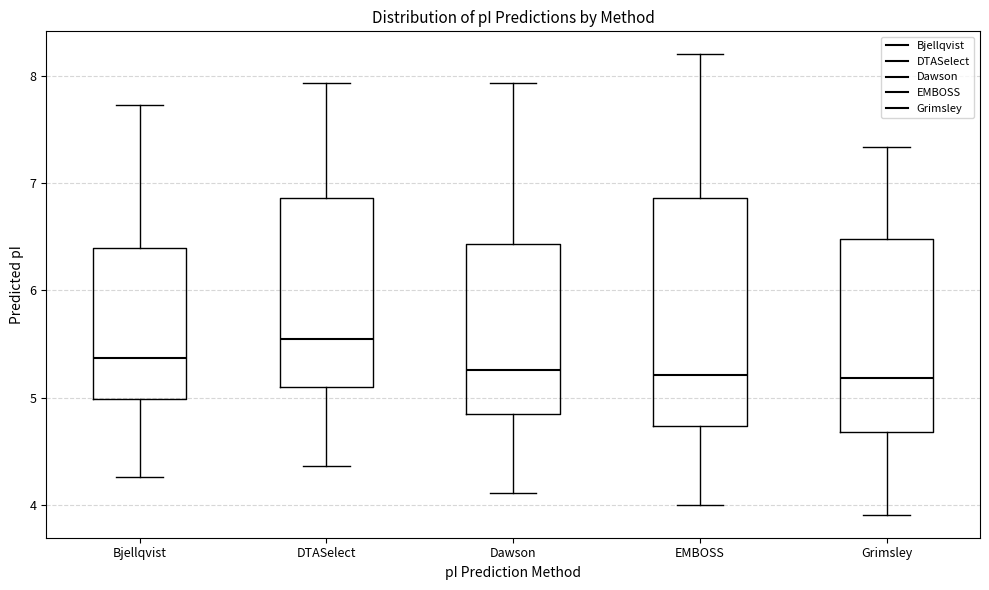

Reading left to right, read every box against the y-axis: the position of its median line, the range the box covers, and the ends of its whiskers. The values are not printed on the chart, so give them approximately, as read against the axis.

Bjellqvist: median 5.4, box 5.0 to 6.4, whiskers 4.3 to 7.7
DTASelect: median 5.5, box 5.1 to 6.9, whiskers 4.4 to 7.9
Dawson: median 5.3, box 4.9 to 6.4, whiskers 4.1 to 7.9
EMBOSS: median 5.2, box 4.7 to 6.9, whiskers 4.0 to 8.2
Grimsley: median 5.2, box 4.7 to 6.5, whiskers 3.9 to 7.3